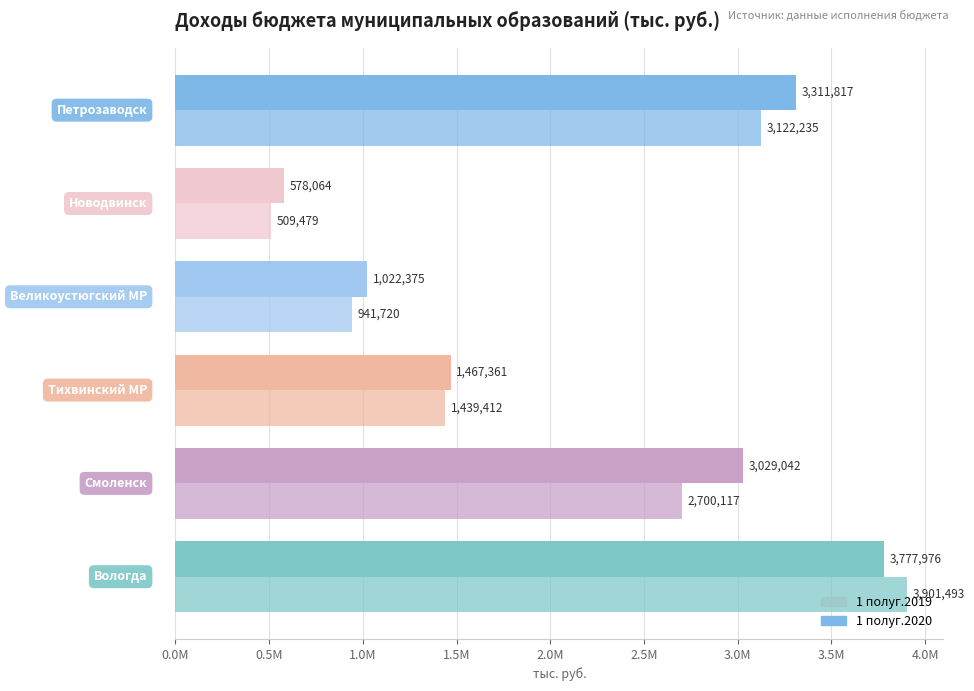

Reading left to right, what are all the values shown in this chart?

1 полуг.2019: 0.0М=3901492.9	0.5М=2700116.6	1.0М=1439411.7	1.5М=941719.8	2.0М=509478.6	2.5М=3122234.8
1 полуг.2020: 0.0М=3777976.1	0.5М=3029042.5	1.0М=1467361.2	1.5М=1022375.0	2.0М=578063.6	2.5М=3311817.3